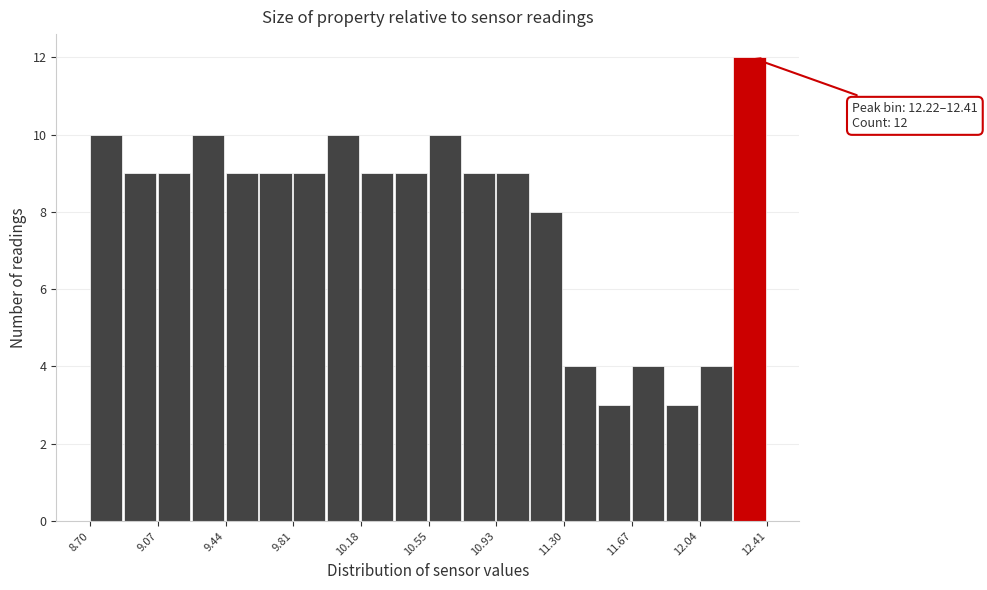

Around what value on the x-axis is the tallest bar? Give the approximate position of its centre, as read against the axis.

12.30